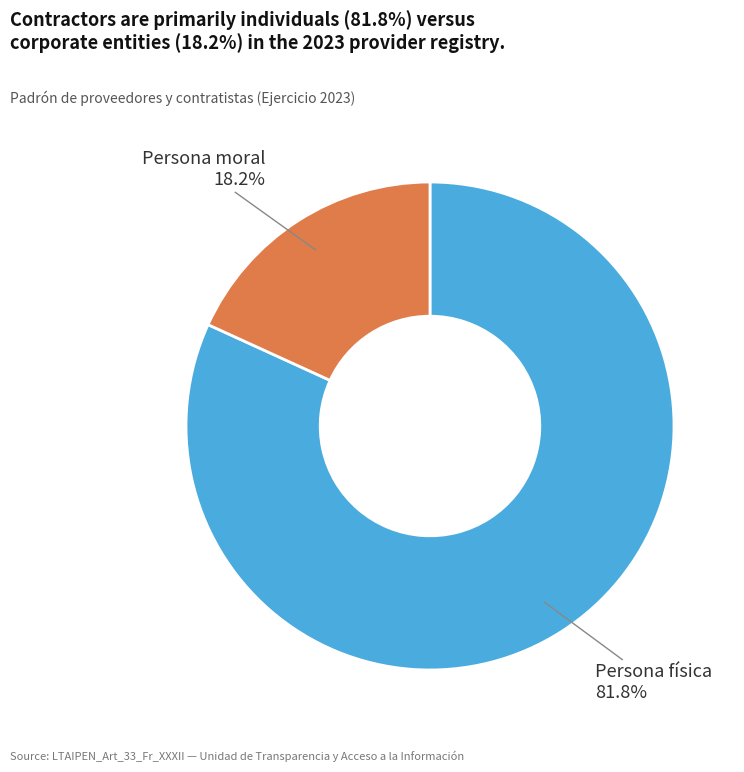

Is there a majority slice in this chart?

Yes